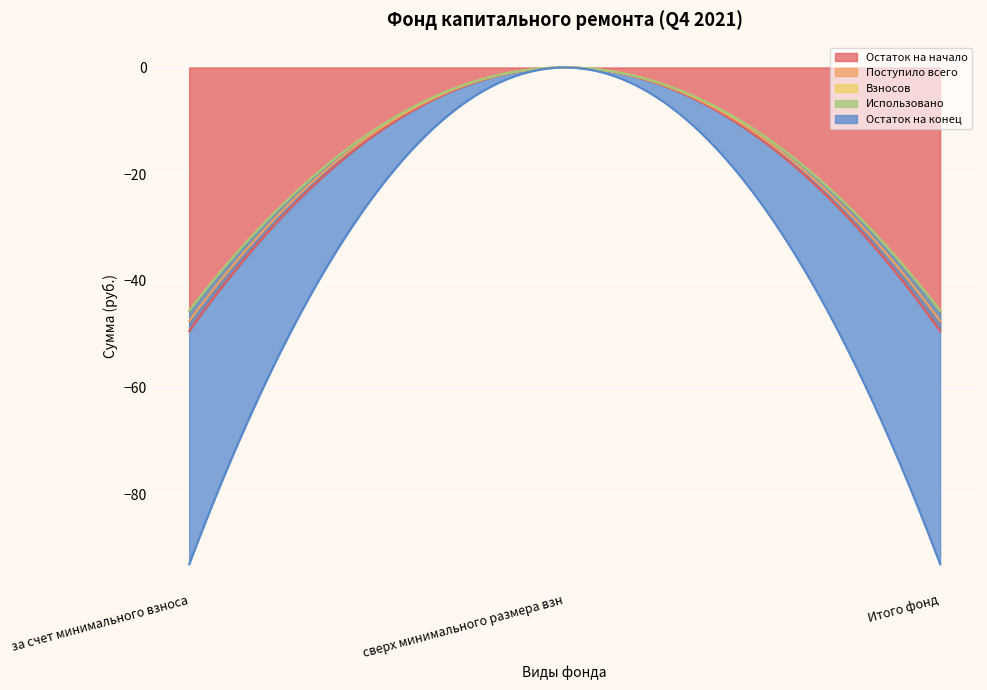

At which label does Взносов first exceed 1?

за счет минимального взноса